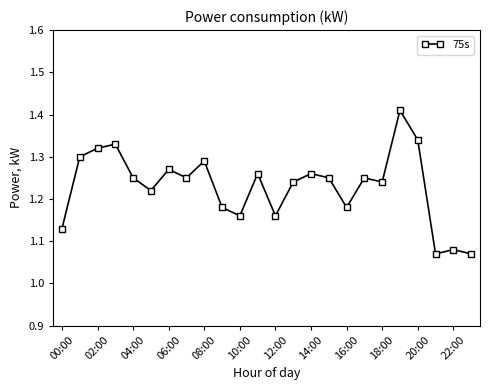

How many lines are shown in the chart?

1